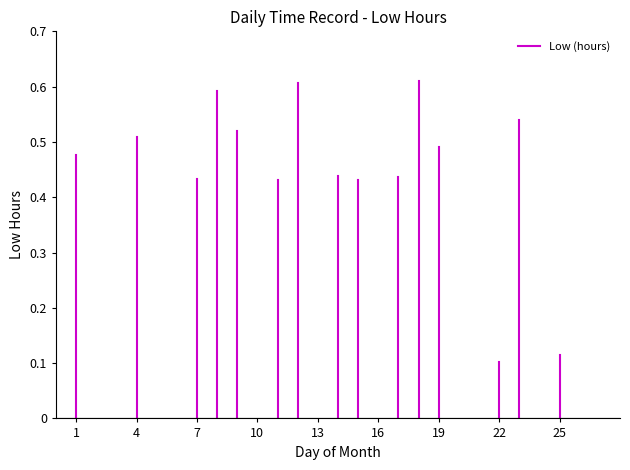

Is it true that the value at 1 is 0.5?

True